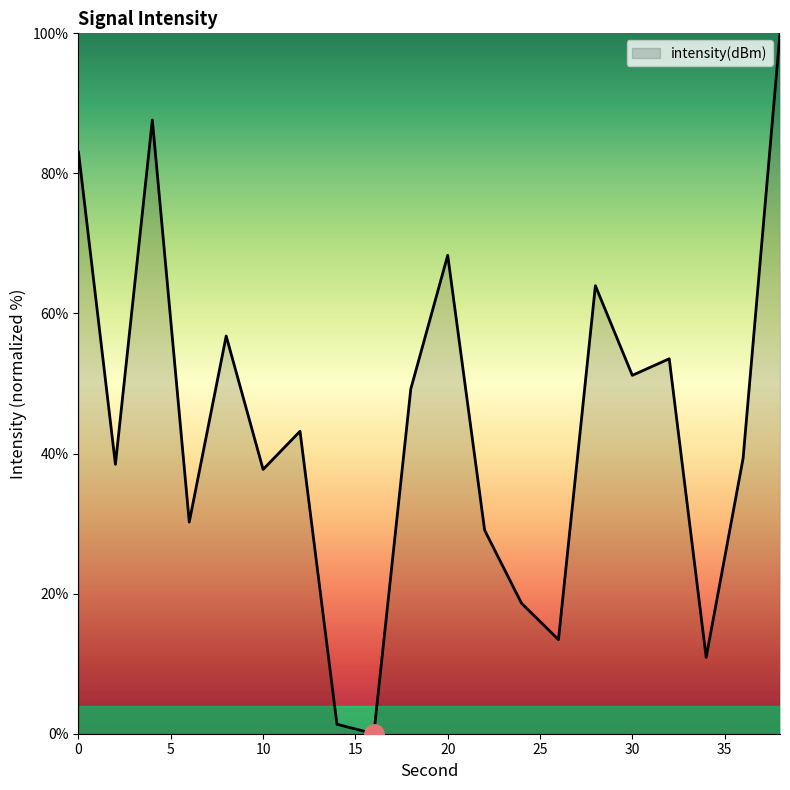

What is the average value?

43.8